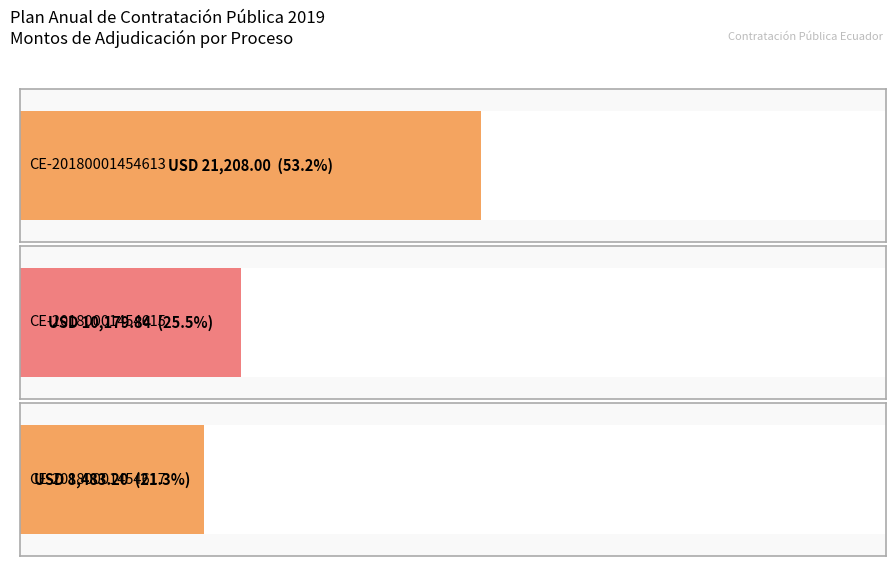

What is the maximum value shown in the chart?

21208.0